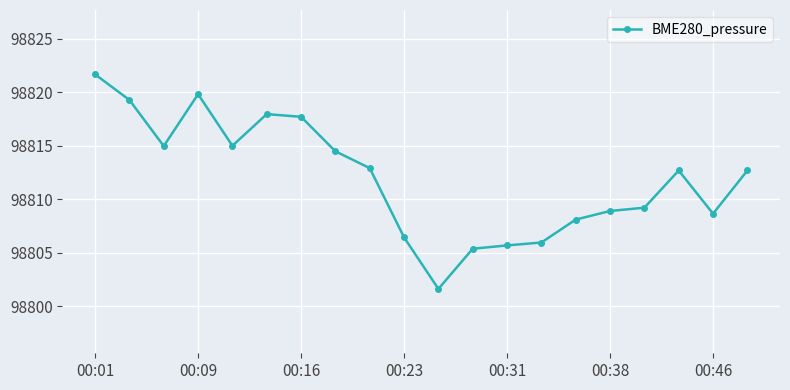

True or false: the data has more than 2 interior local peaks.

True